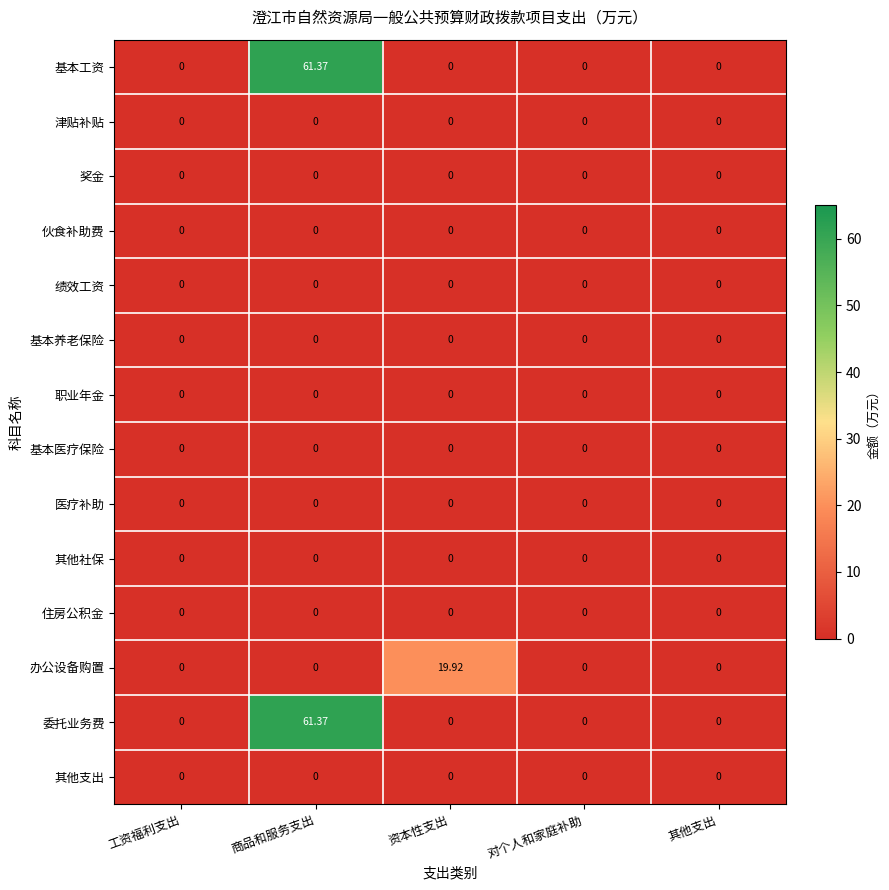

At which category does the chart reach its peak across all series?

商品和服务支出